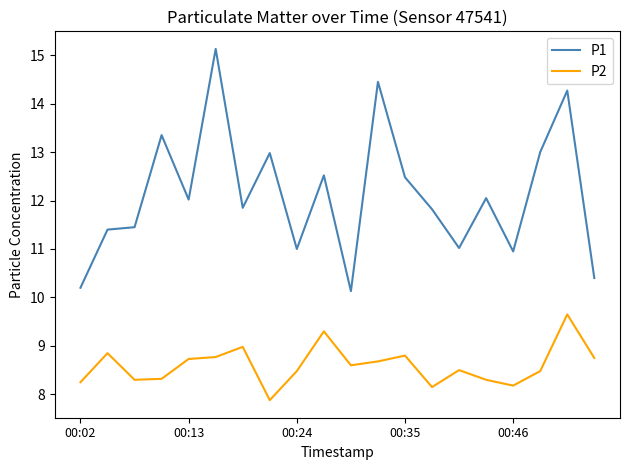

Rank the series by their average value, from lowest to highest.

P2, P1